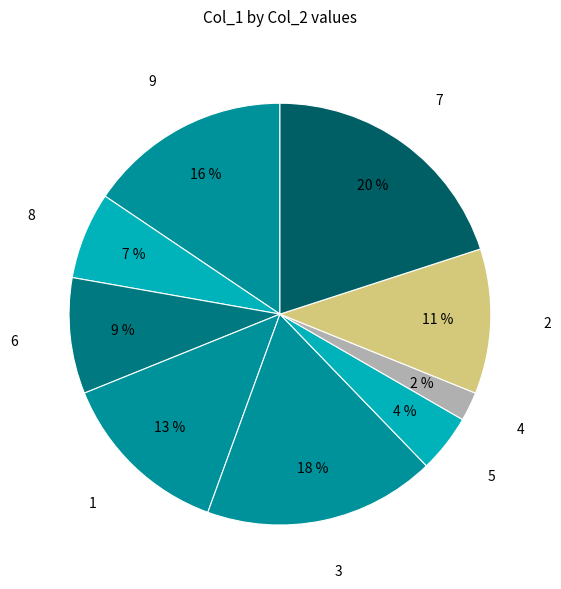

The 9 slice represents 16% of the pie. True or false?

True